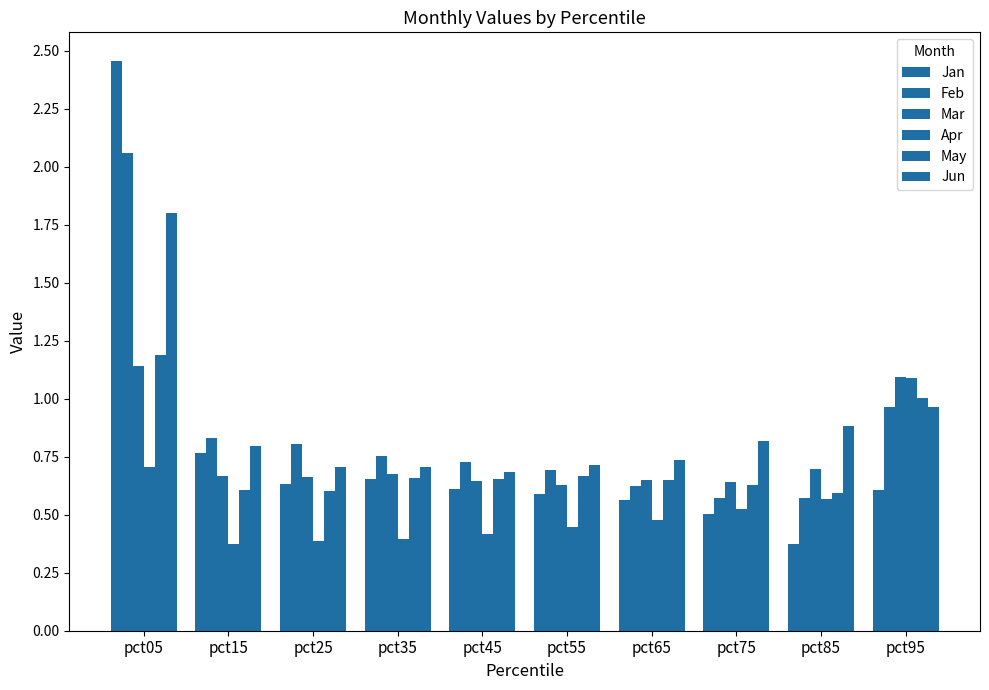

How many distinct data groups are displayed?

6